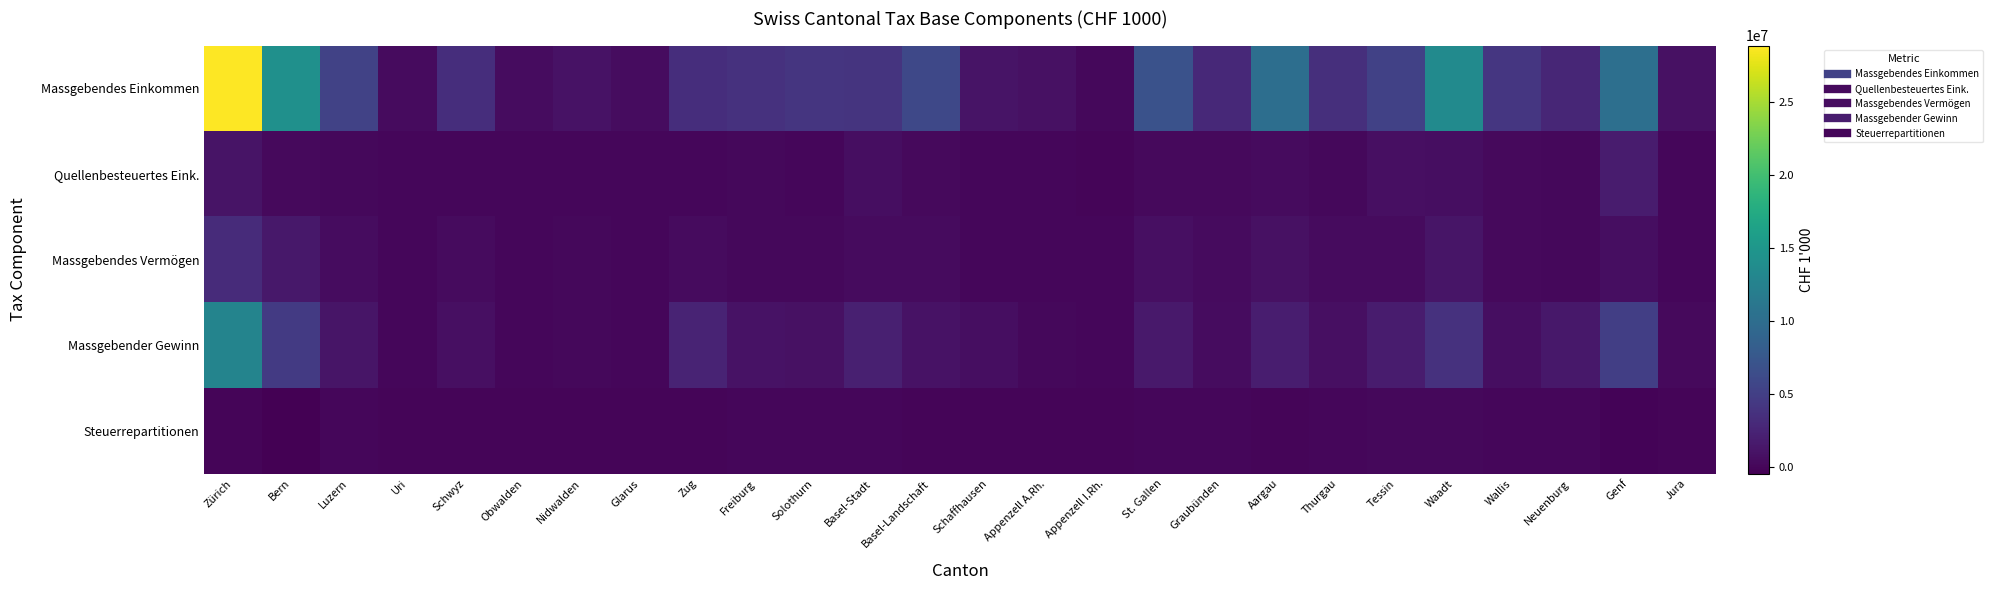

At which category is the sum across all series the highest?

Zürich